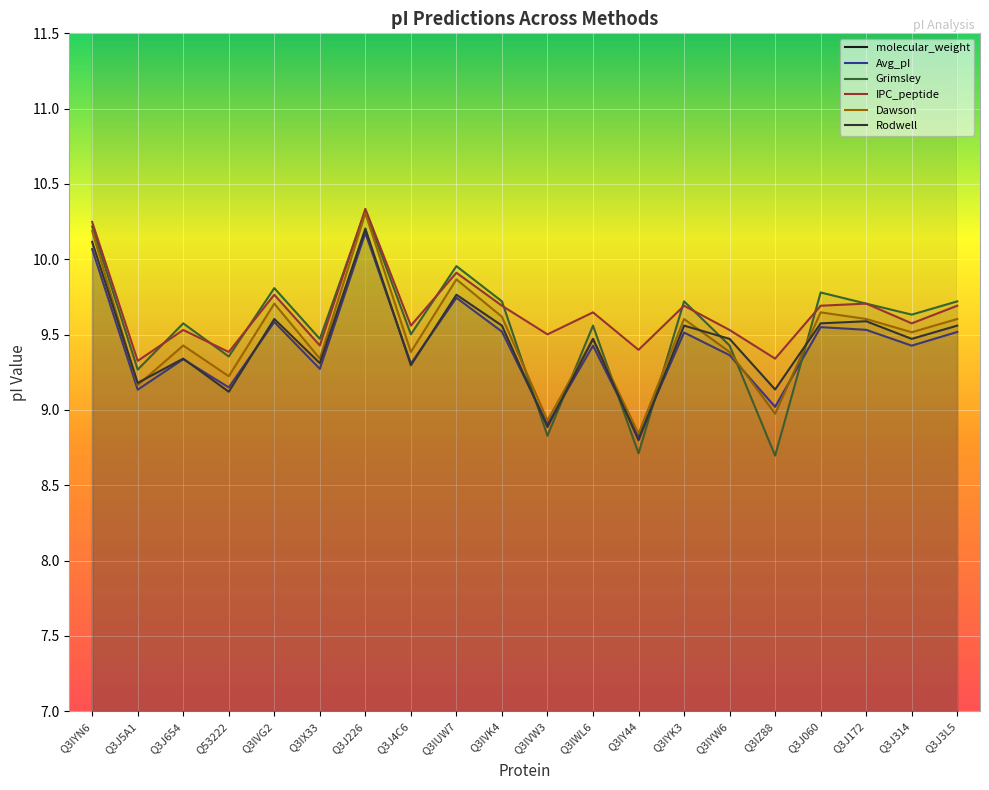

Is the value of Rodwell at Q53222 greater than the value of Grimsley at Q3J226?

No